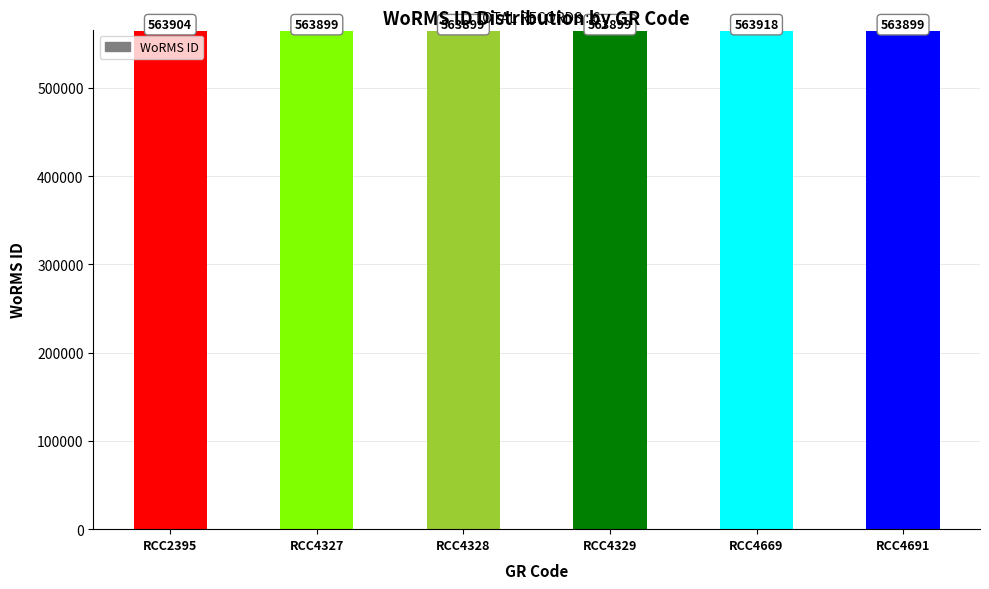

Reading left to right, list all the values displayed in this chart.

RCC2395=563904	RCC4327=563899	RCC4328=563899	RCC4329=563899	RCC4669=563918	RCC4691=563899